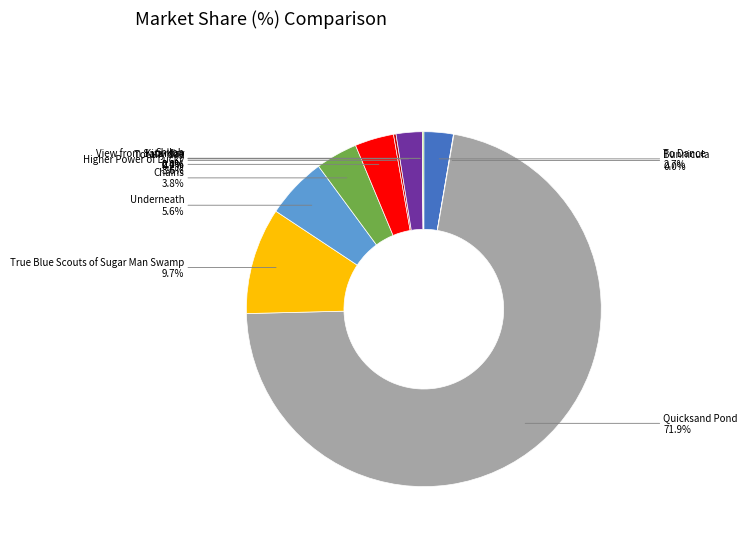

To the nearest percent, what is the difference between the largest and smallest slice percentages?

72%